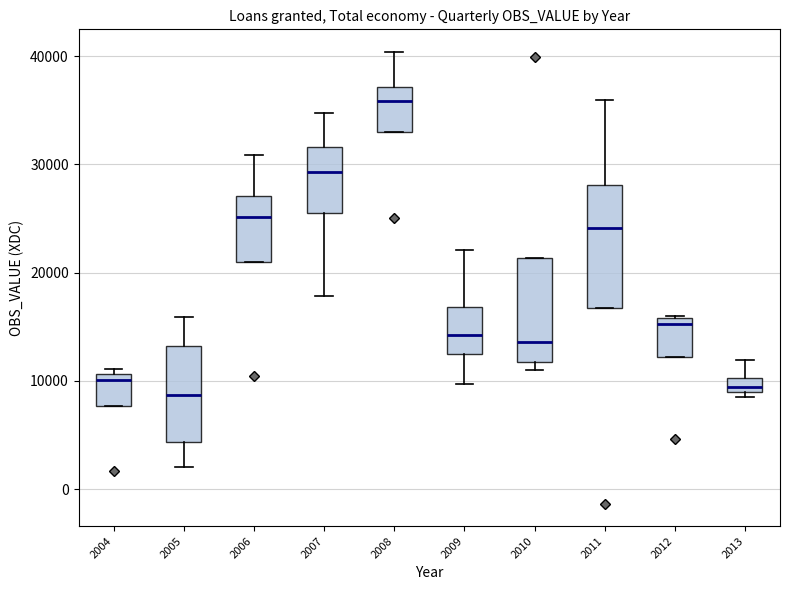

Comparing the boxes themselves (not the whiskers), which one is the tallest?

2011